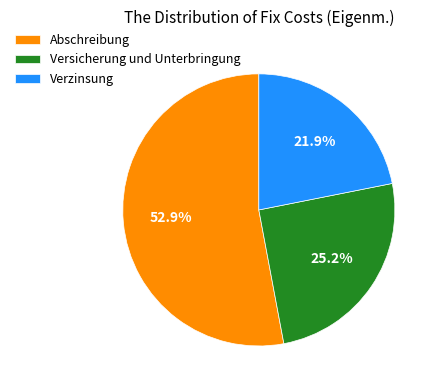

Between Abschreibung and Verzinsung, which is larger?

Abschreibung